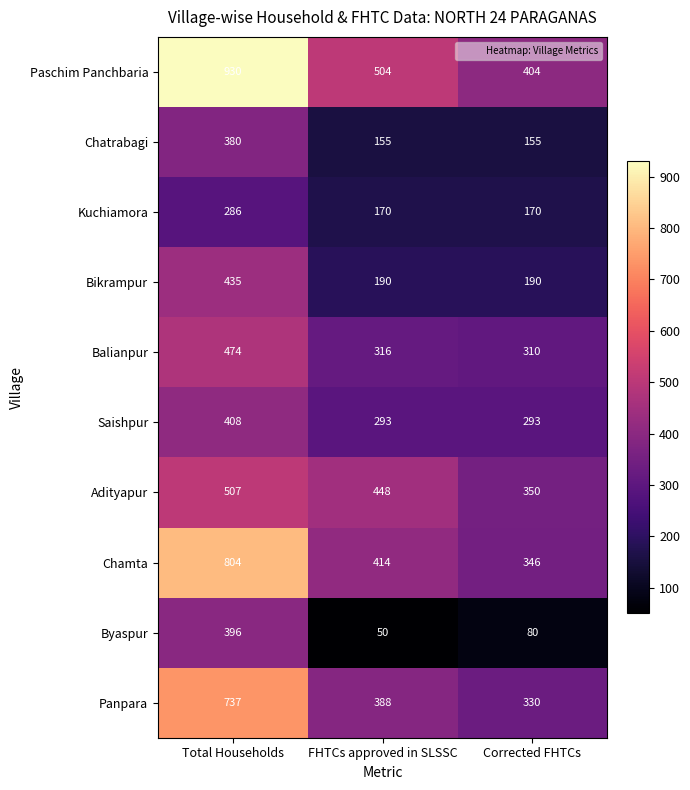

Count the number of categories in the chart.

3